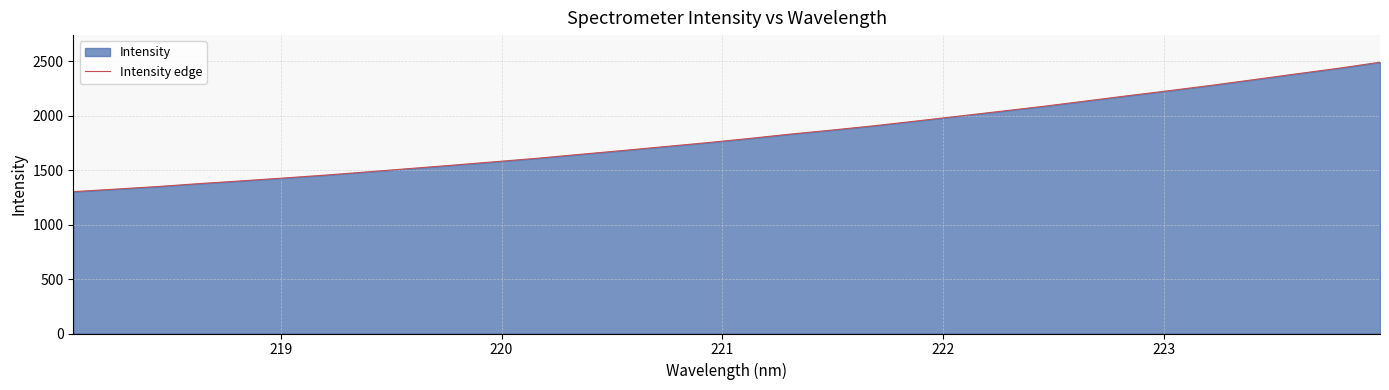

How many lines are shown in the chart?

1